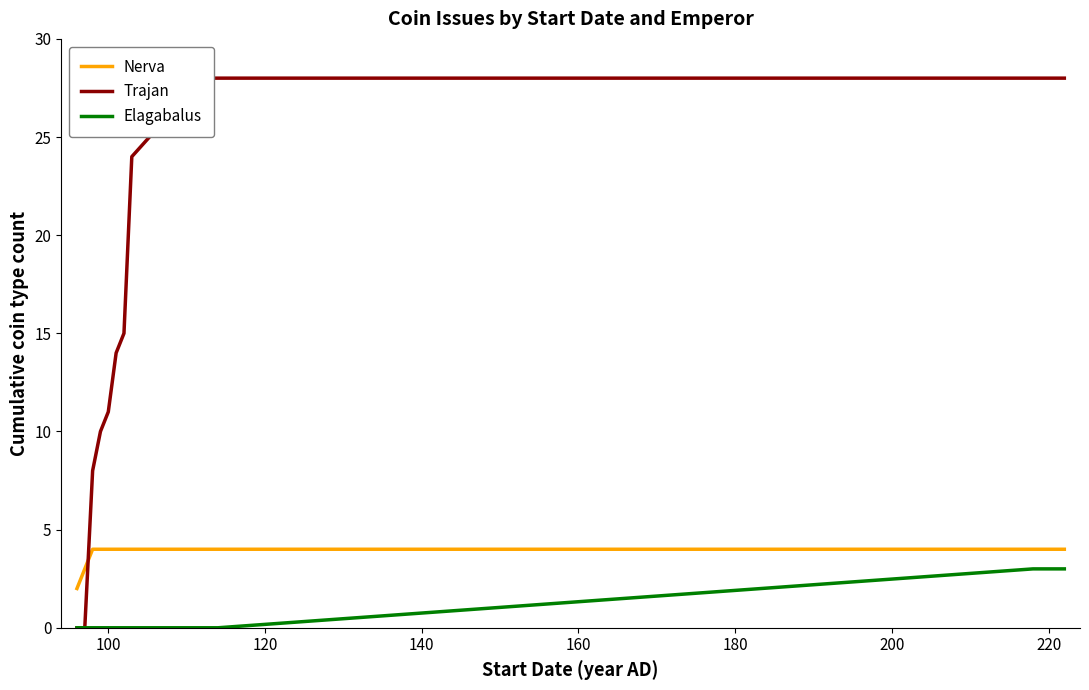

True or false: Nerva and Elagabalus cross at least once.

False